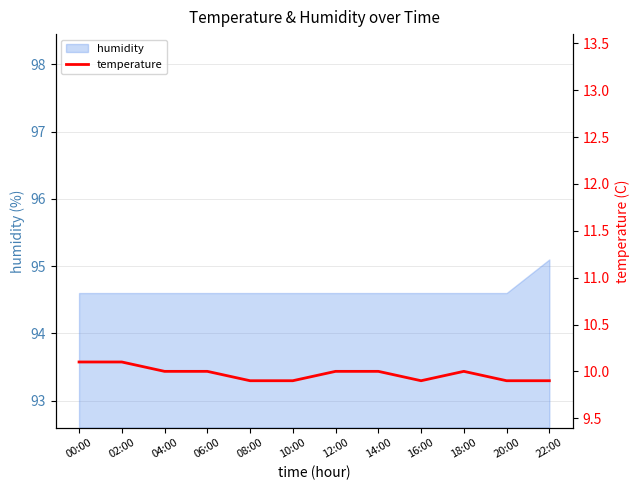

The value of humidity at 00:00 is 63.0. True or false?

False